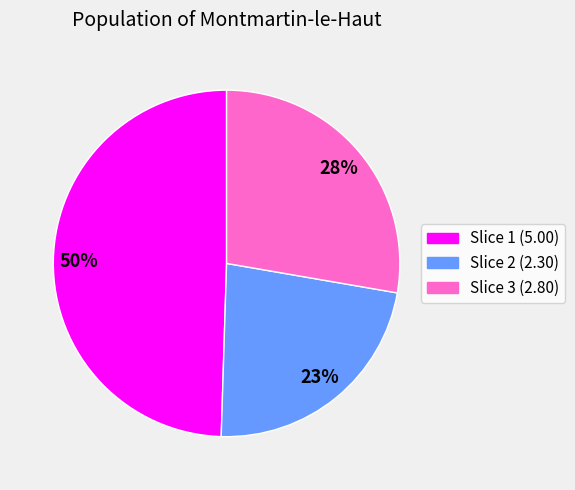

To the nearest percent, what is the average slice percentage?

33%